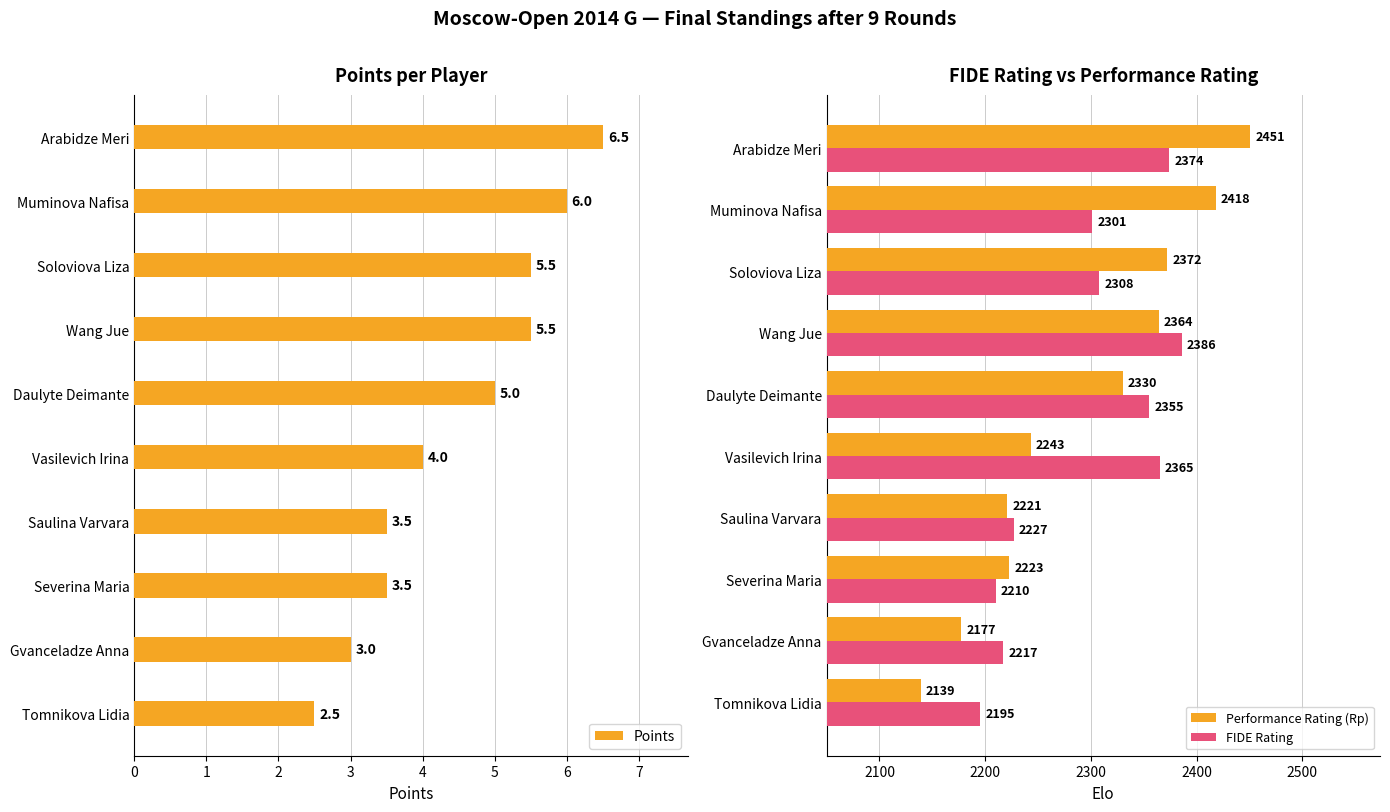

Is it true that Points equals 6.0 at Muminova Nafisa?

True